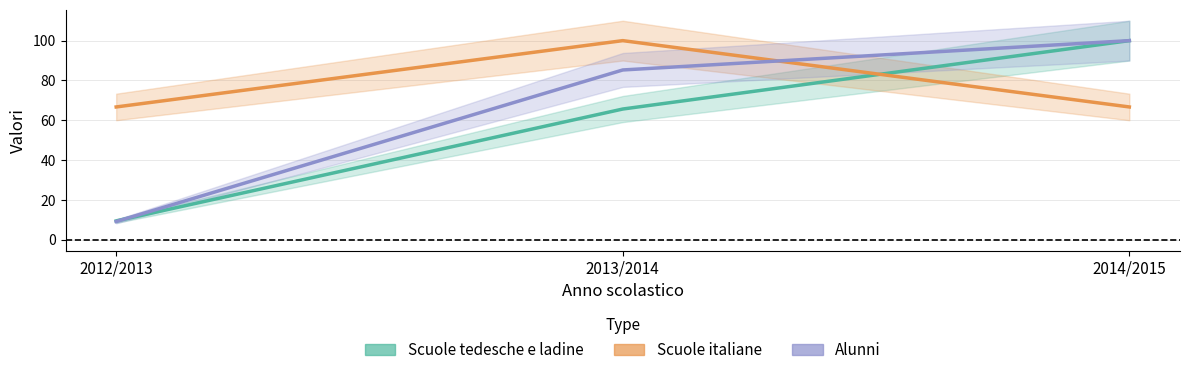

The Alunni series shows 4.5 at 2012/2013. True or false?

False